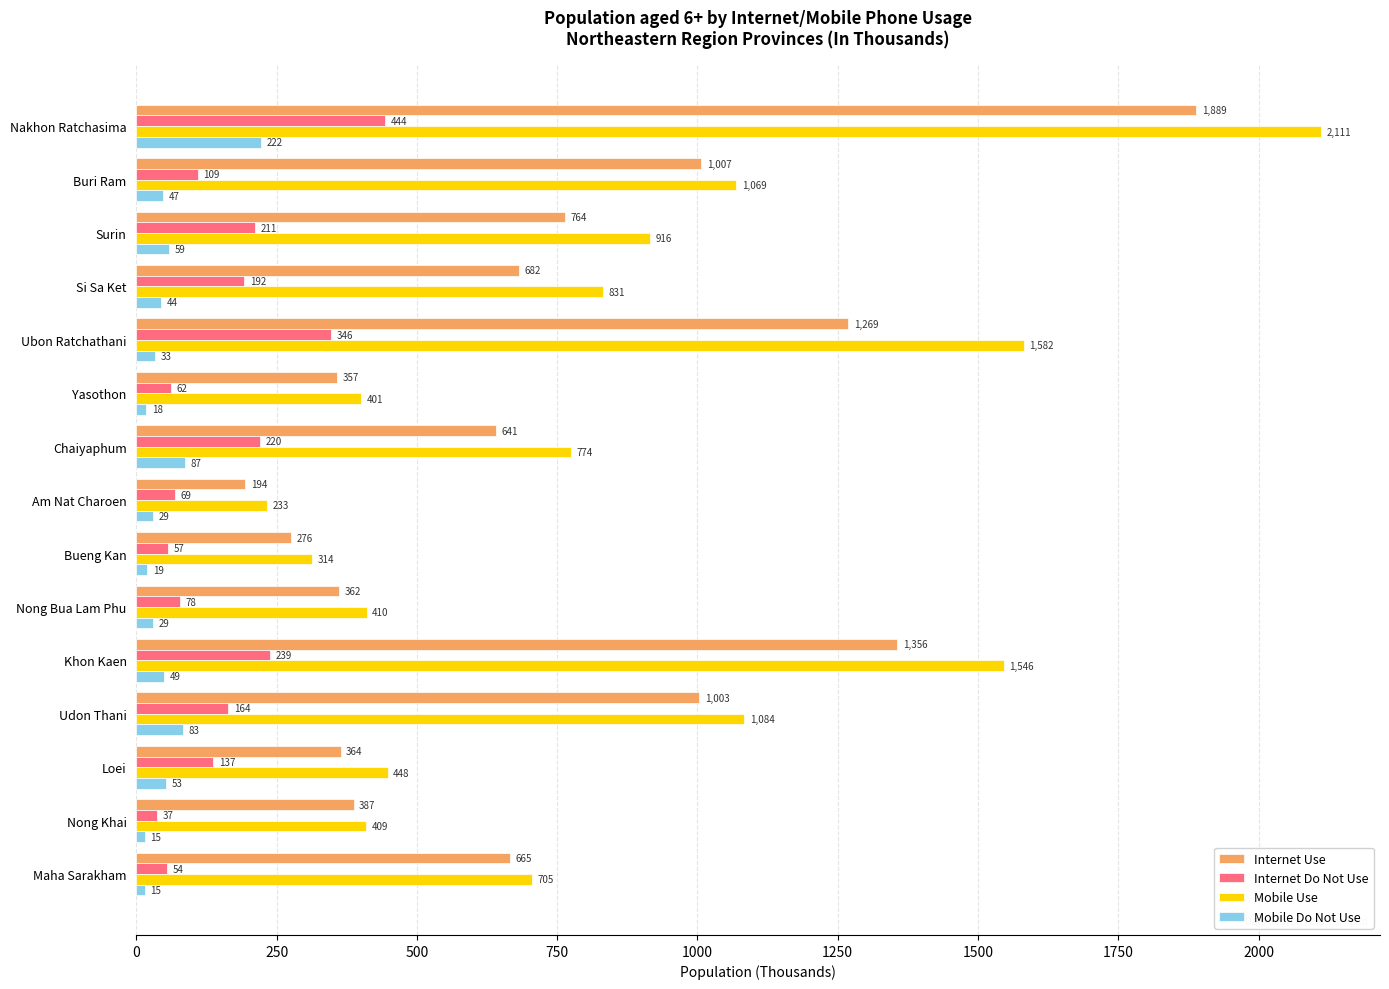

Is it true that Mobile Use equals 1149.4 at Maha Sarakham?

False